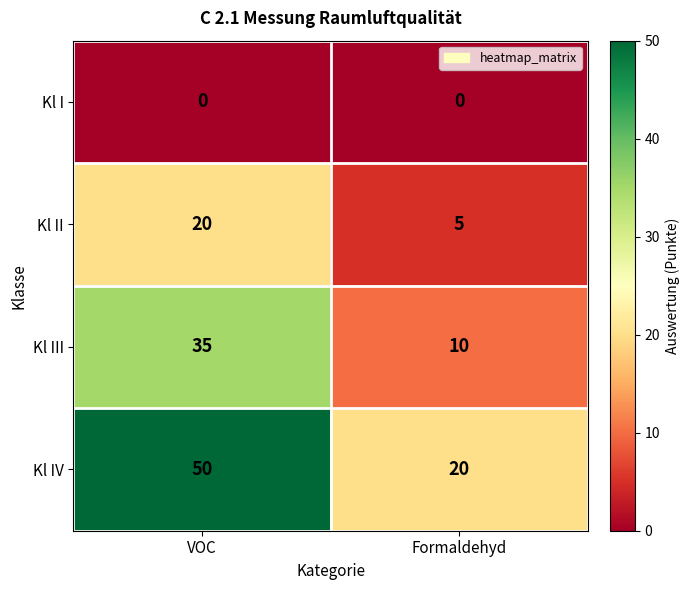

Reading left to right, what are all the values shown in this chart?

Kl I: VOC=0	Formaldehyd=0
Kl II: VOC=20	Formaldehyd=5
Kl III: VOC=35	Formaldehyd=10
Kl IV: VOC=50	Formaldehyd=20